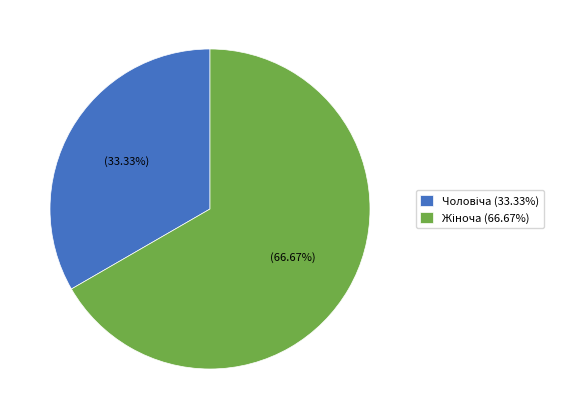

Does any single category account for the majority?

Yes